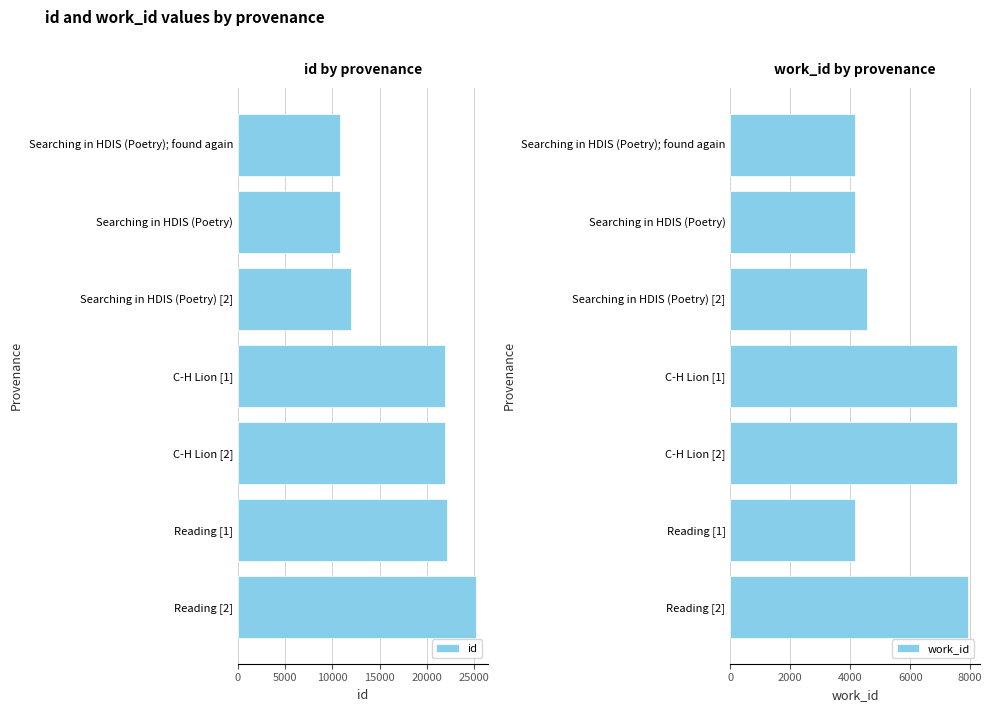

What is the difference between the second highest and second lowest values in the work_id series?

3384